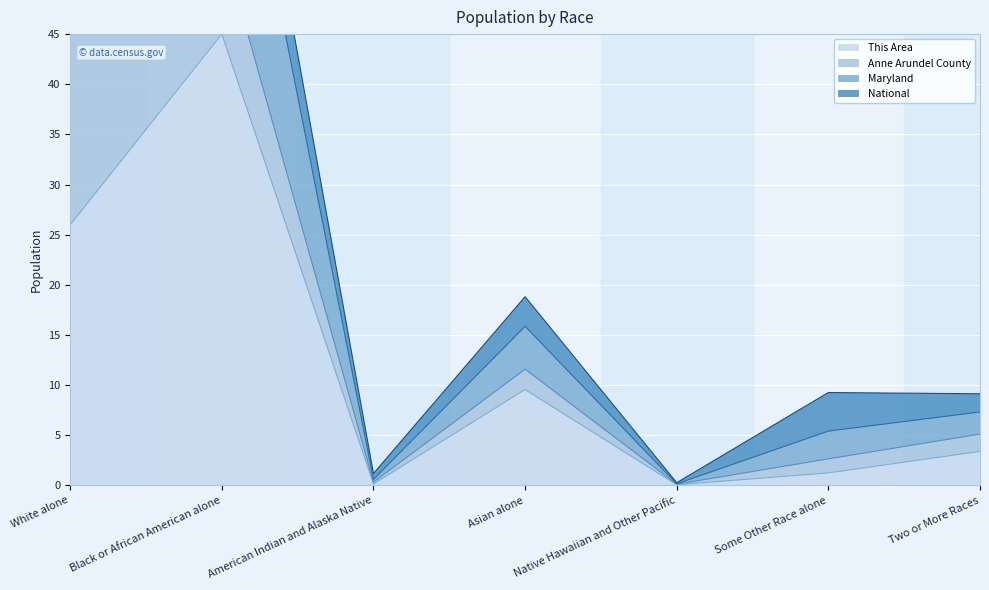

In This Area, how many points are lower than both neighbors (excluding endpoints)?

2